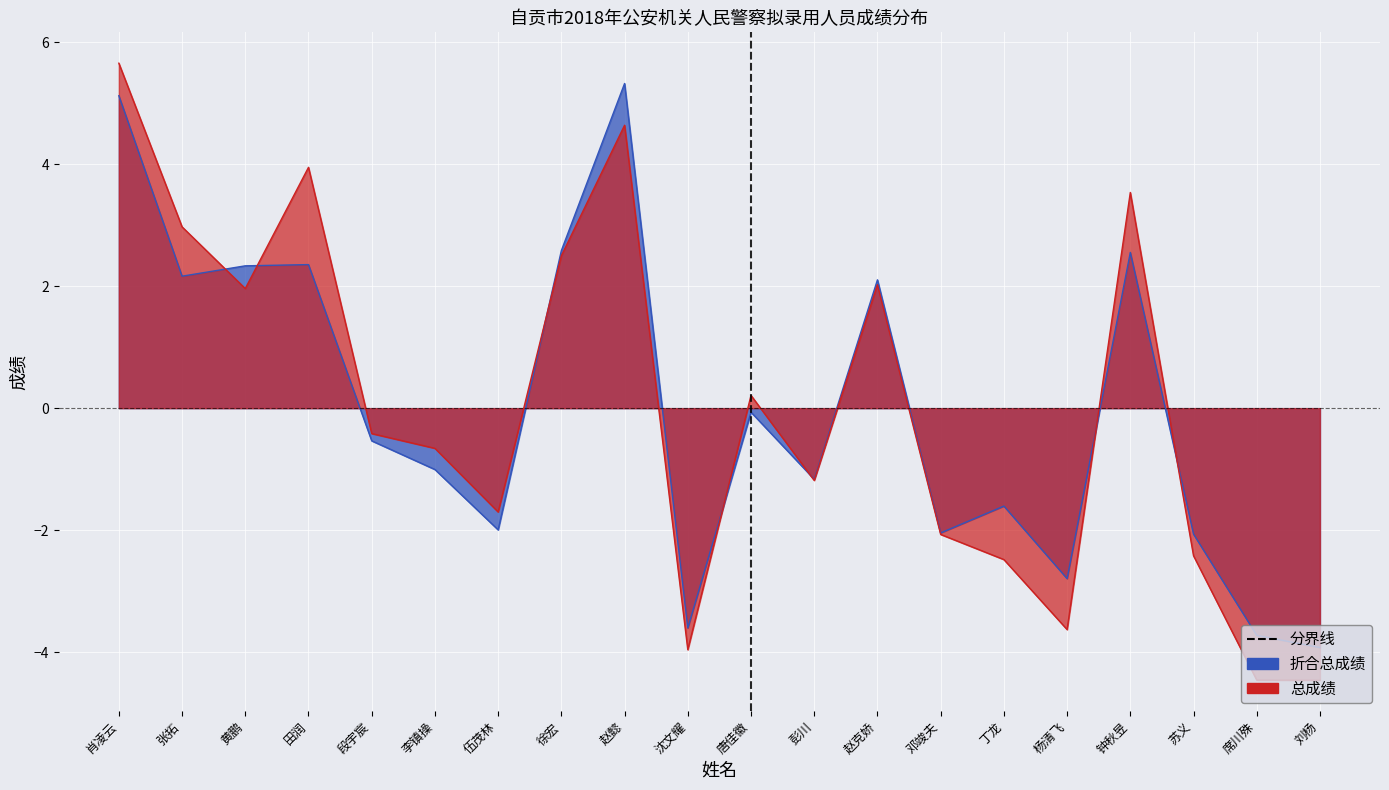

At 黄鹏, list the series in order from smallest to largest.

总成绩, 折合总成绩